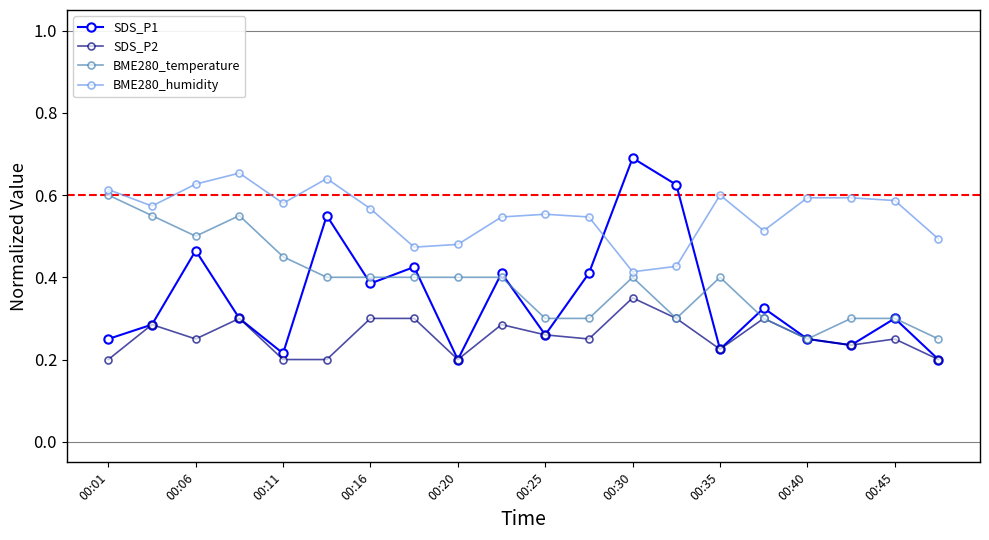

Which series ends up on top after the final intersection of SDS_P1 and BME280_humidity?

BME280_humidity